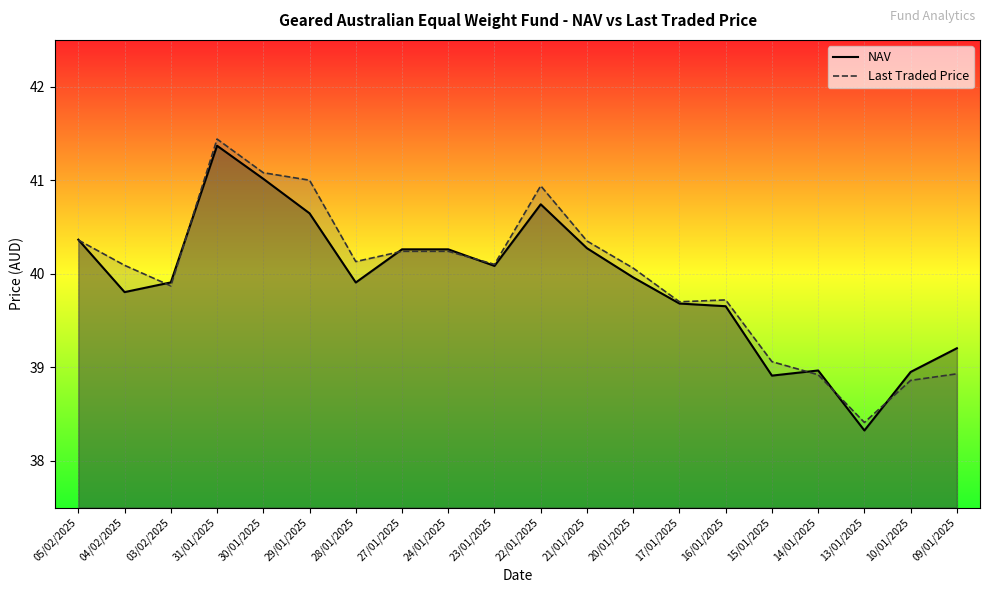

Rank the series at 14/01/2025 from highest to lowest value.

NAV, Last Traded Price